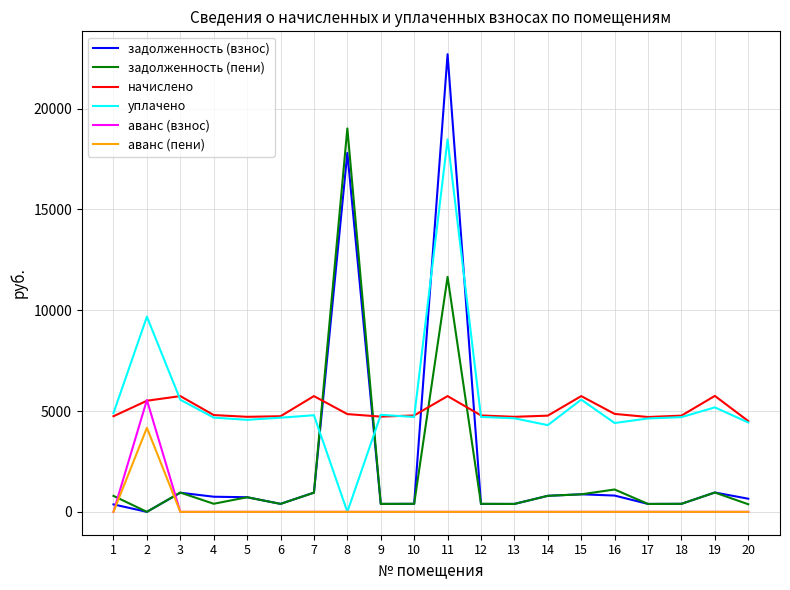

What is the spread (max minus min) of values at 20?

4502.4